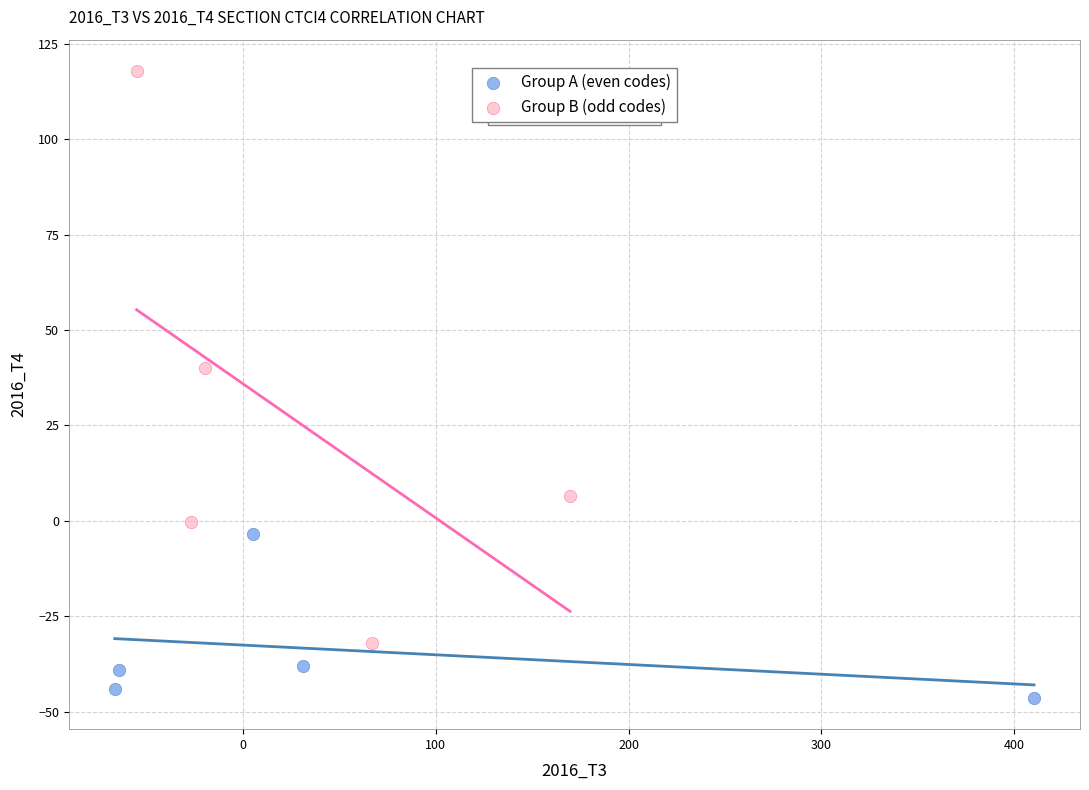

Which series contains the lowest Y value?

Group A (even codes)